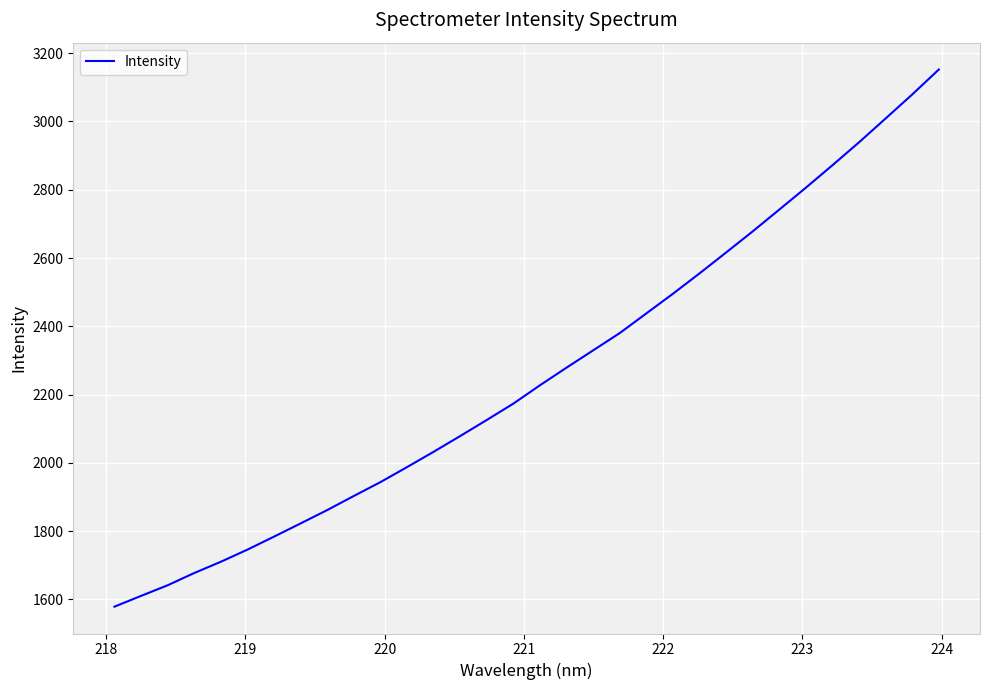

What is the smallest value displayed?

1578.9